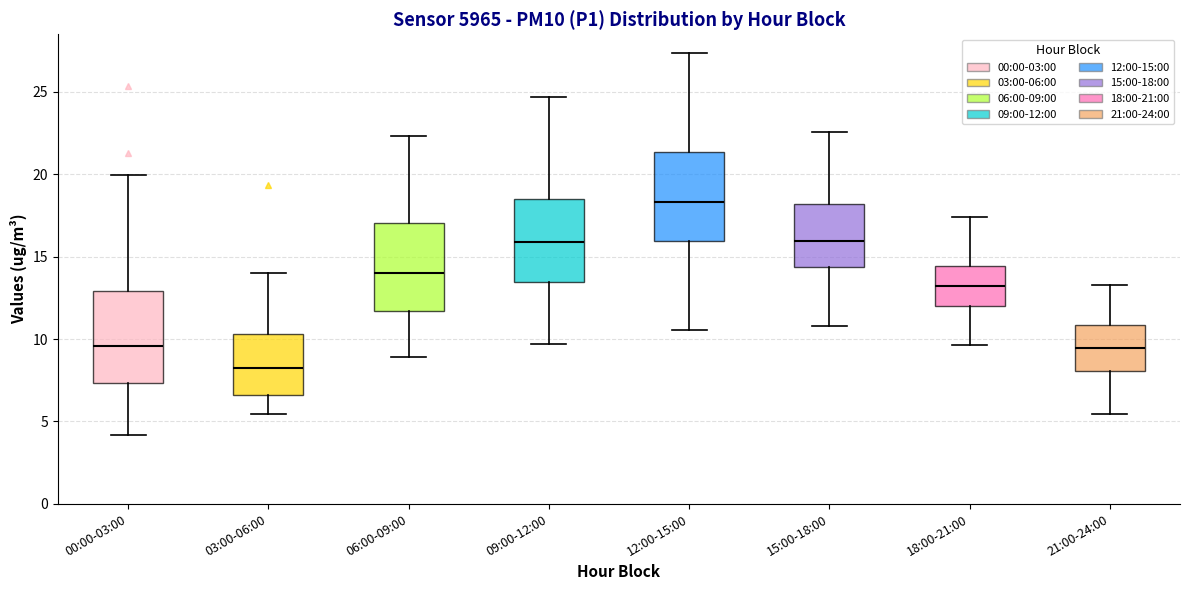

Which box has the highest median line?

12:00-15:00